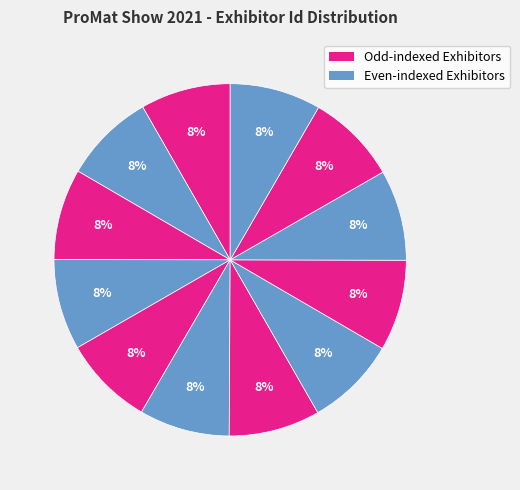

Does any single category account for the majority?

No